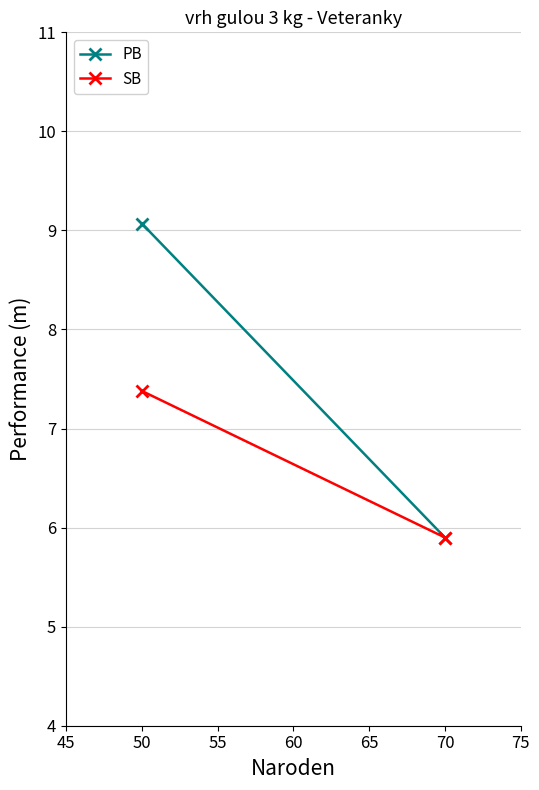

The value of PB at 70 is 10.5. True or false?

False